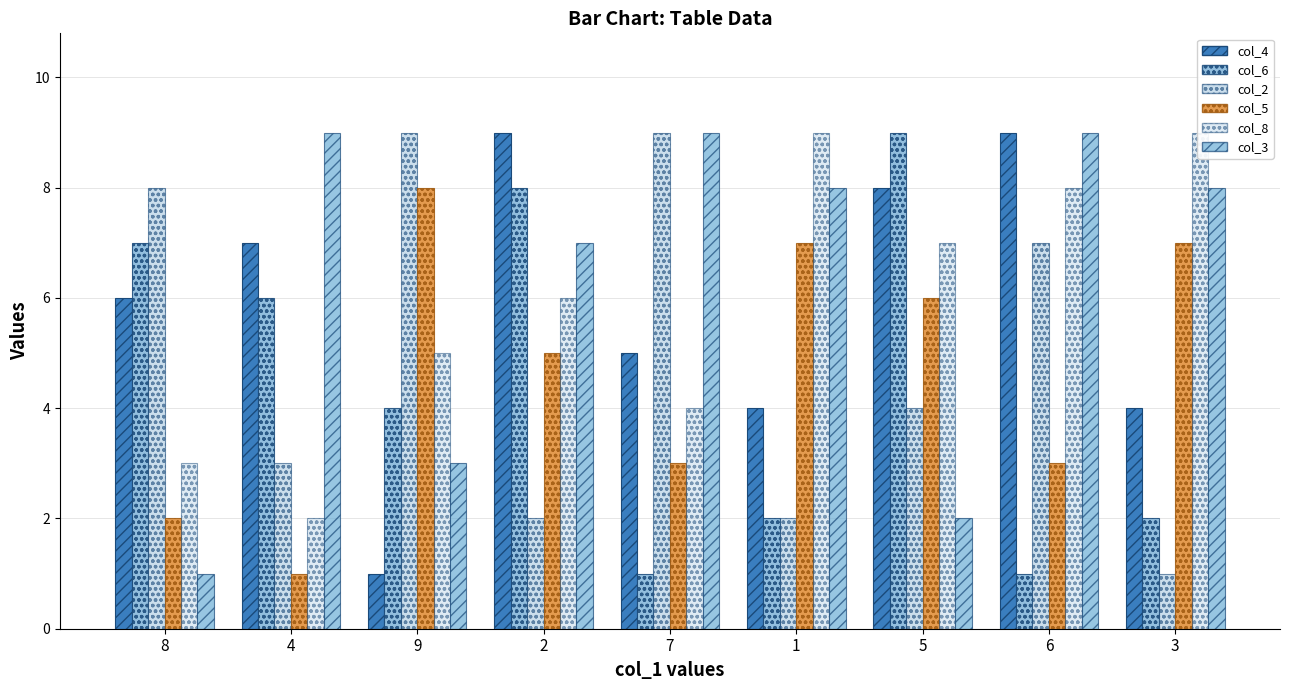

What are all the series names shown in the legend?

col_4, col_6, col_2, col_5, col_8, col_3